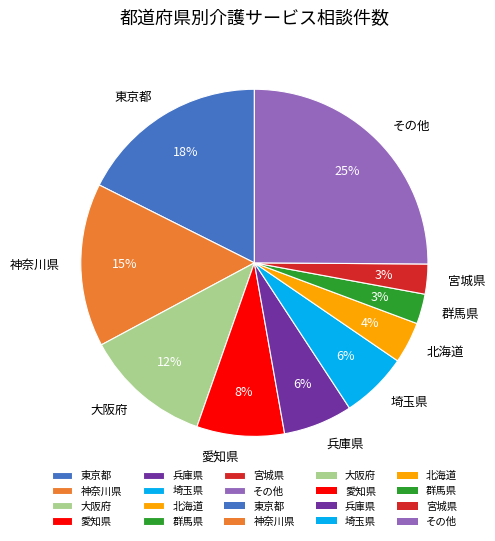

Which category has the biggest portion of the pie?

その他